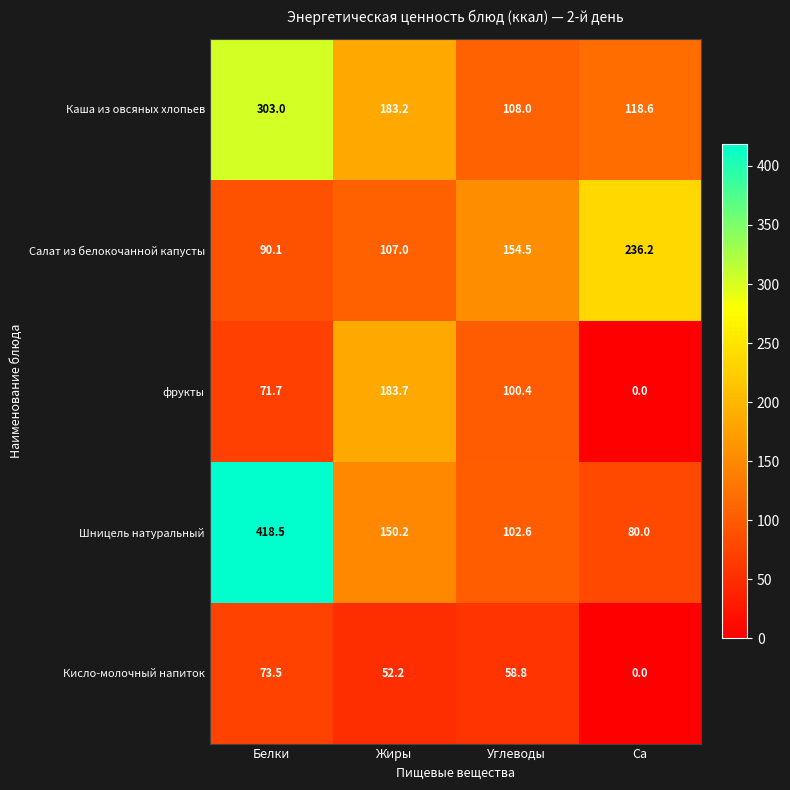

Reading right to left, what are all the values shown in this chart?

Каша из овсяных хлопьев: Ca=118.6	Углеводы=108.0	Жиры=183.2	Белки=303.0
Салат из белокочанной капусты: Ca=236.2	Углеводы=154.5	Жиры=107.0	Белки=90.1
фрукты: Ca=0.0	Углеводы=100.4	Жиры=183.7	Белки=71.7
Шницель натуральный: Ca=80.0	Углеводы=102.6	Жиры=150.2	Белки=418.5
Кисло-молочный напиток: Ca=0.0	Углеводы=58.8	Жиры=52.2	Белки=73.5